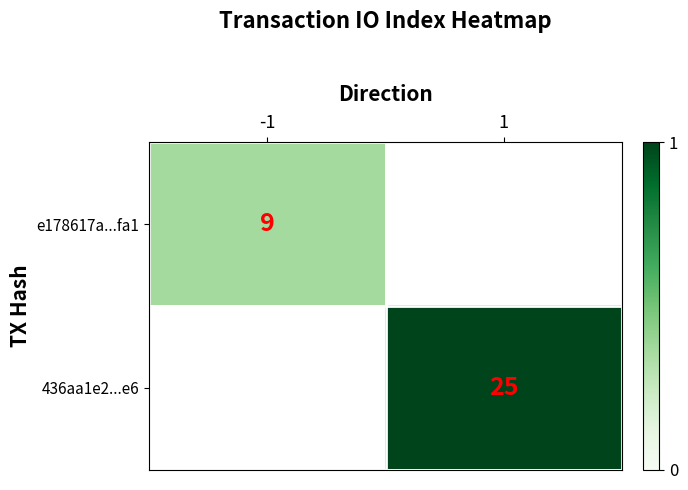

List the labels in order of 436aa1e2...e6 value, largest first.

-1, 1